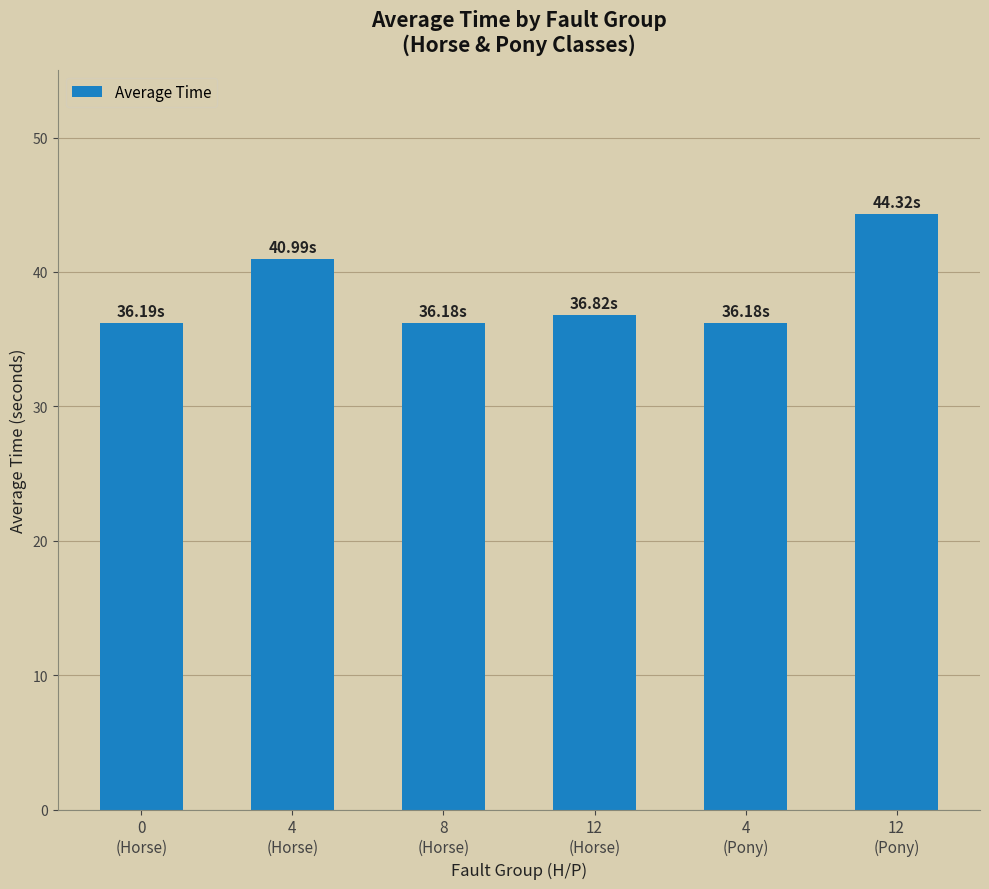

What is the difference between the maximum and minimum values?

8.1